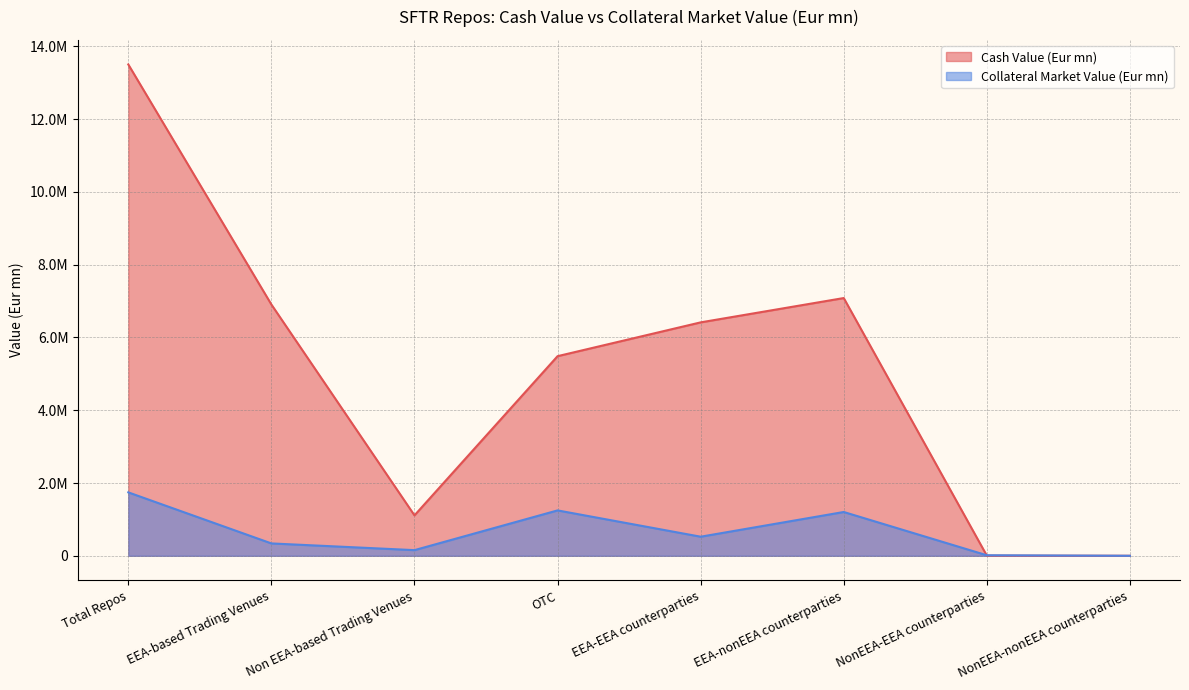

Is it true that Collateral Market Value (Eur mn) equals 1247294.9 at OTC?

True